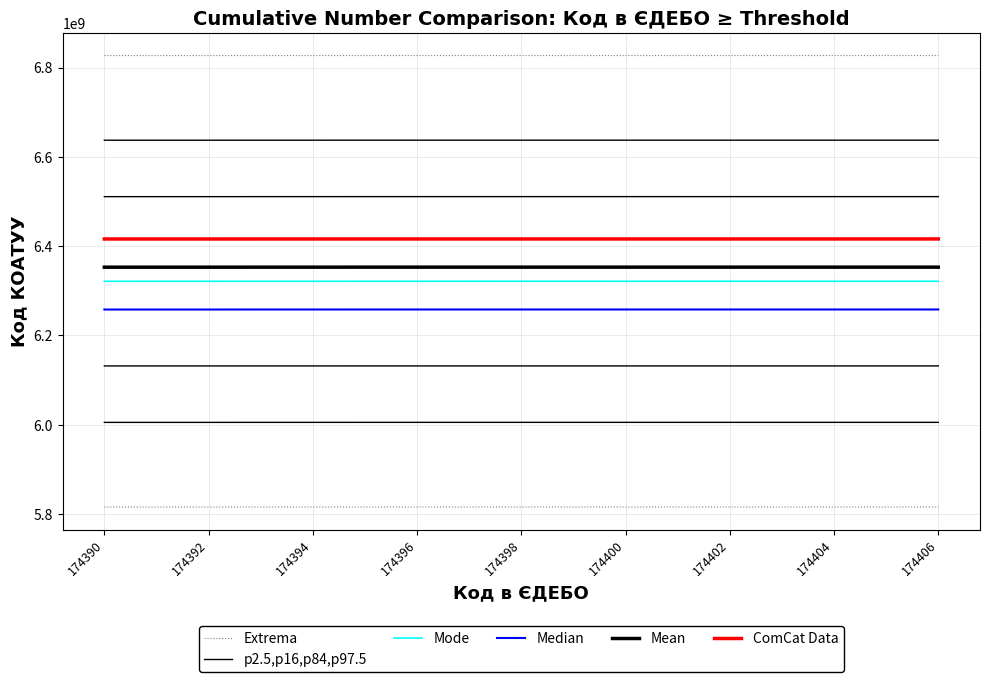

True or false: Extrema has a value of 6826991581.1 at 174406.

True